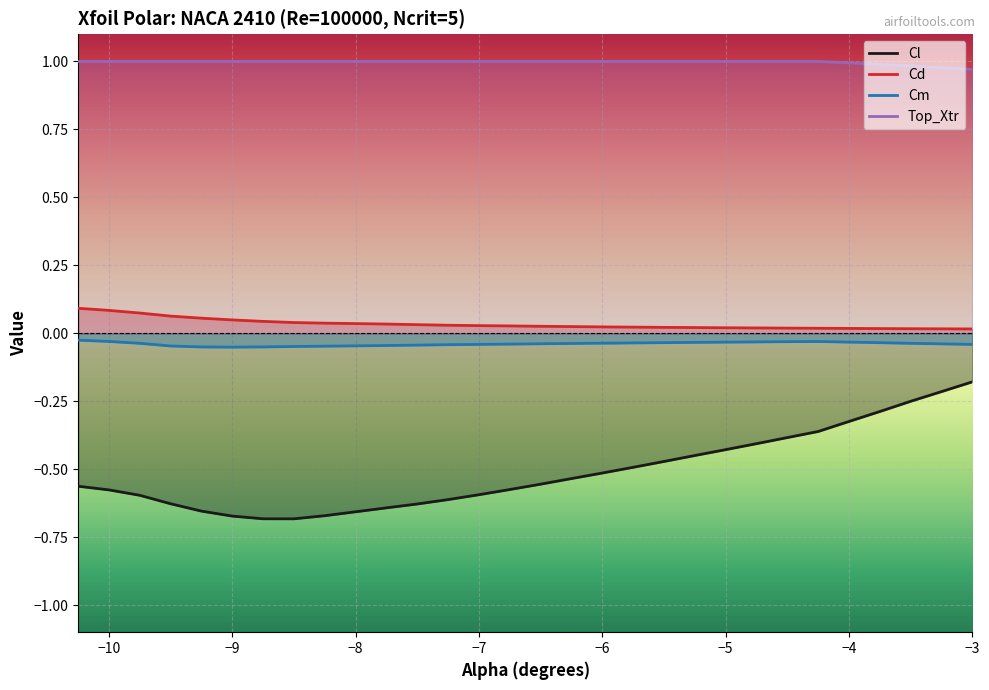

The Top_Xtr series shows 1.0 at −10. True or false?

True